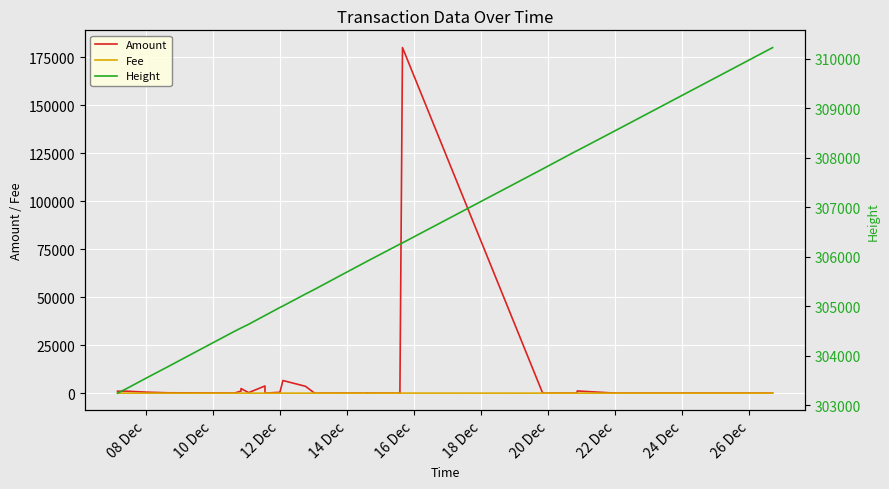

At how many categories does at least one series exceed 298555?

40